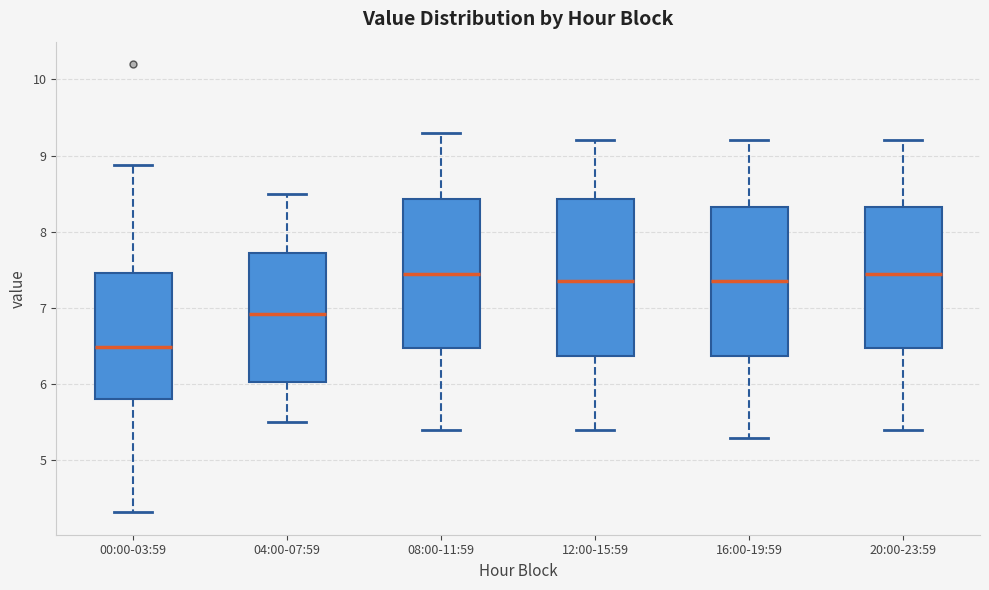

Where does the upper whisker of the box for 00:00-03:59 end on the y-axis? The values are not printed on the chart, so give them approximately, as read against the axis.

8.9